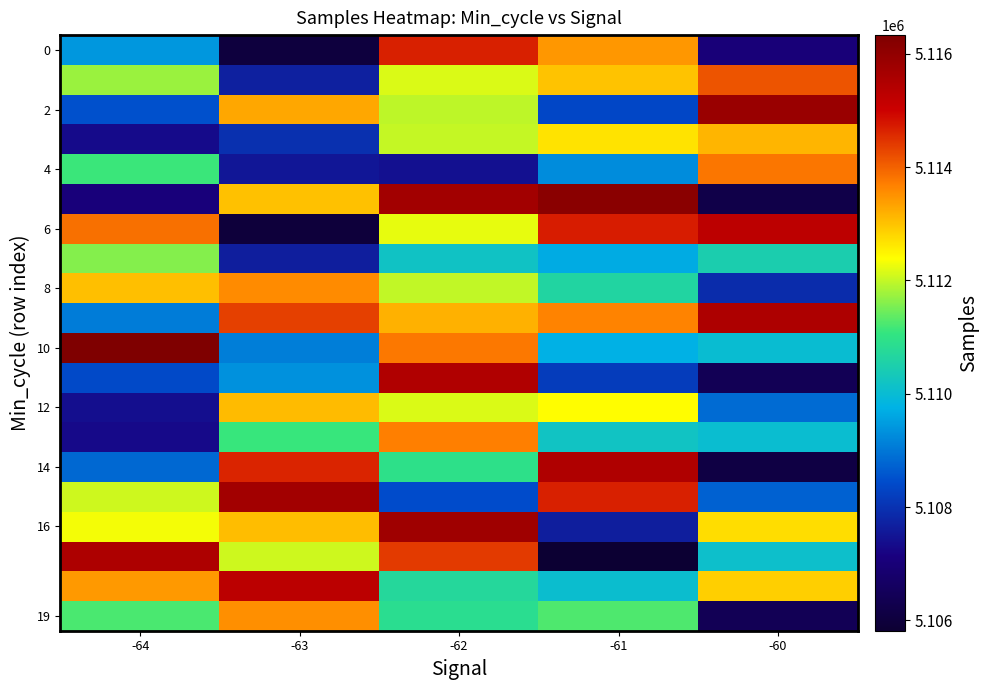

Which has a higher value, -60 or -61?

-61